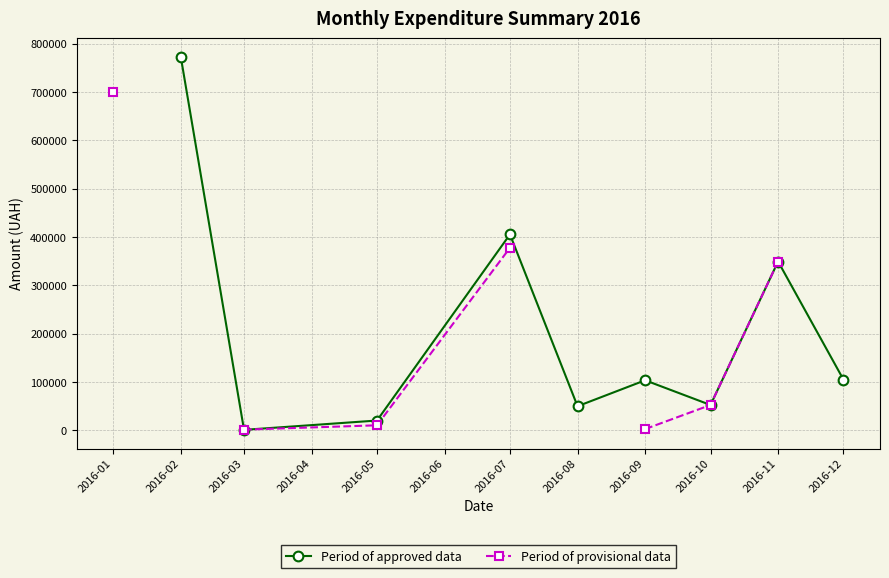

What value does the Period of provisional data series have at 2016-01?

698962.0